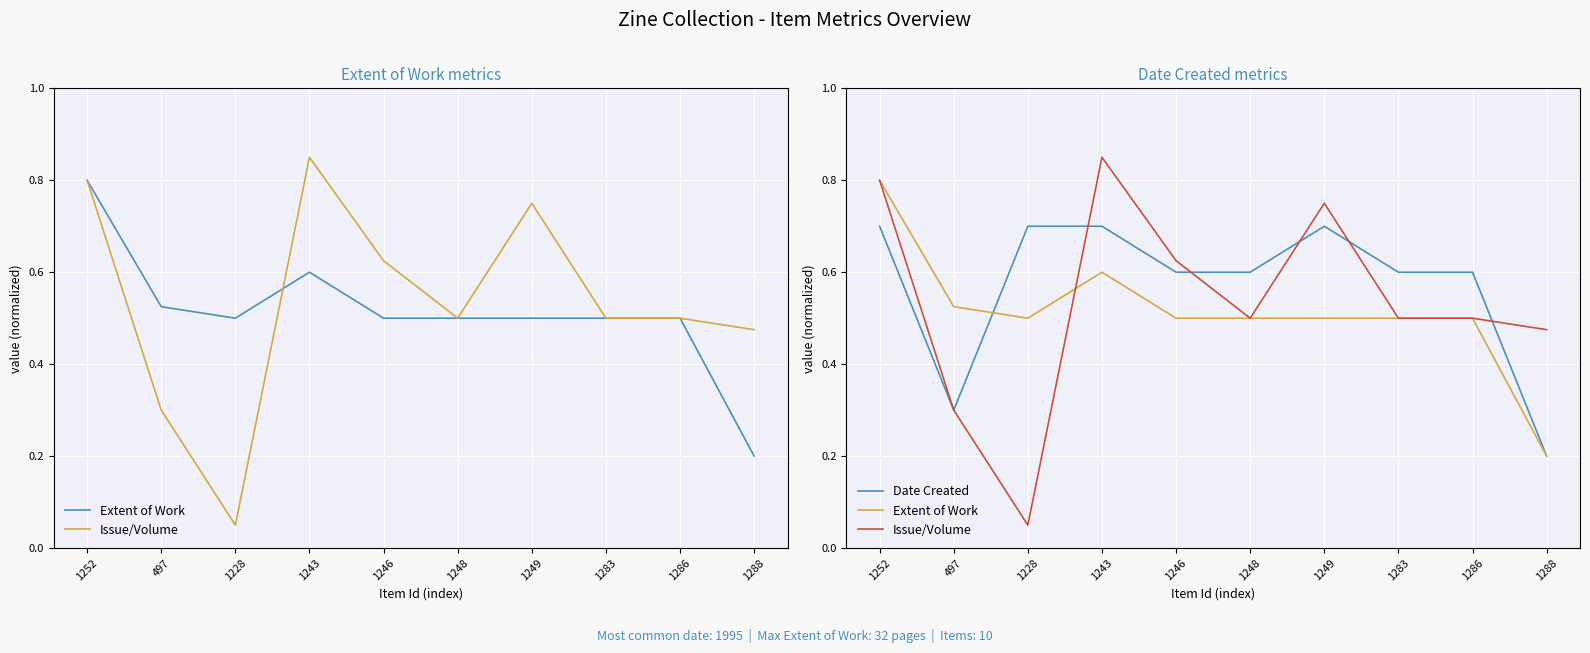

In Extent of Work, how many points are higher than both neighbors (excluding endpoints)?

1